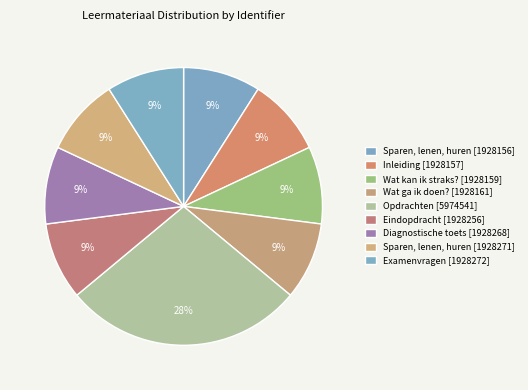

What percentage is the Examenvragen [1928272] slice, to the nearest percent?

9%